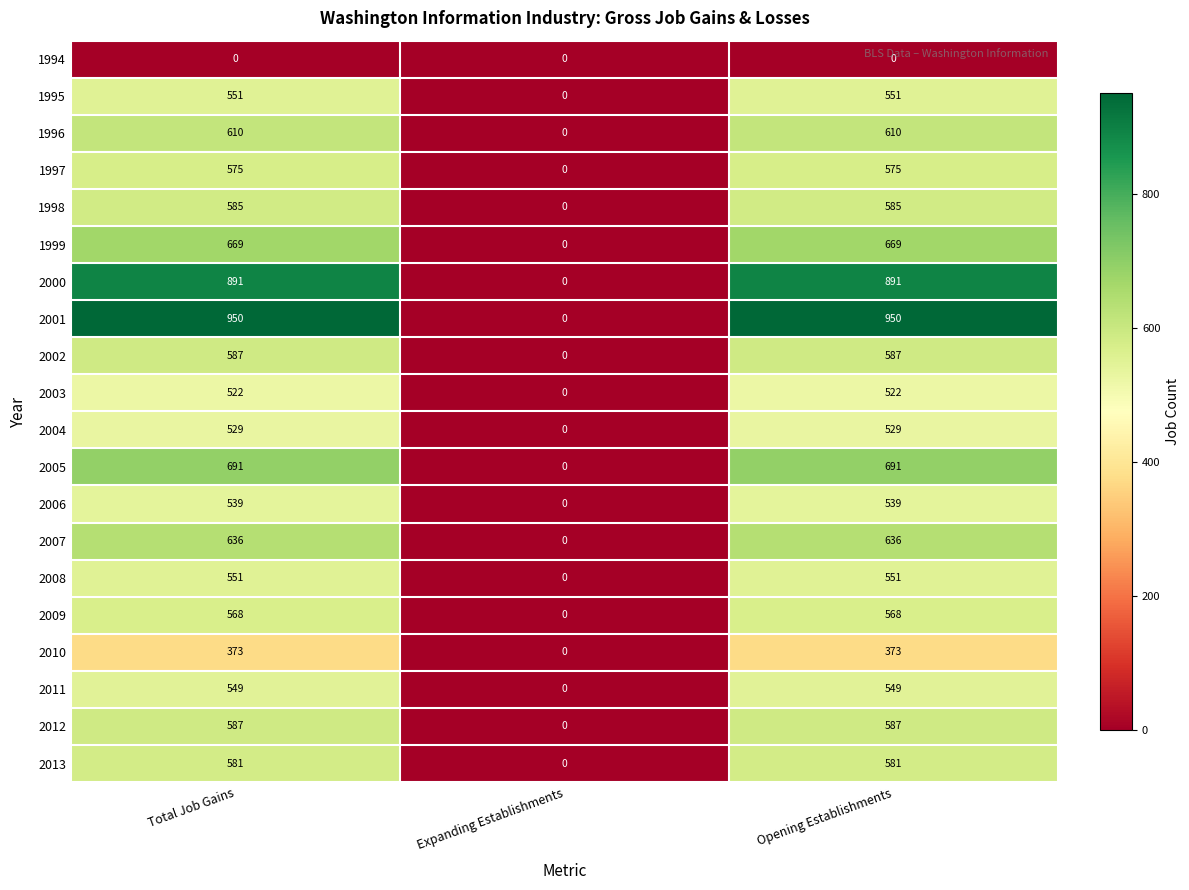

What is the greatest value displayed?

950